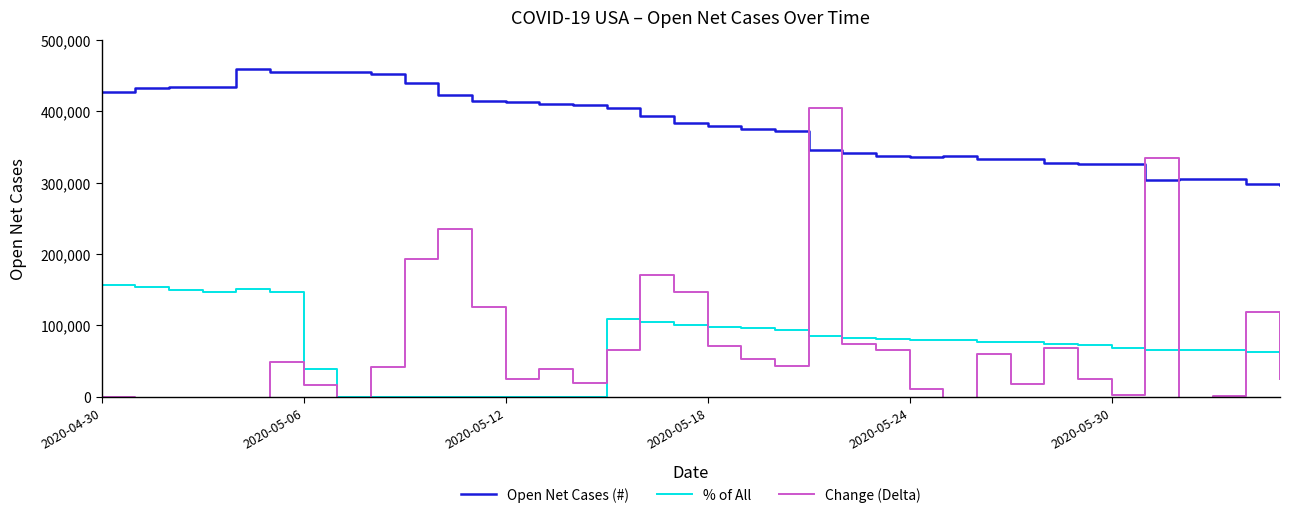

How many values in the % of All series exceed 77200?

17